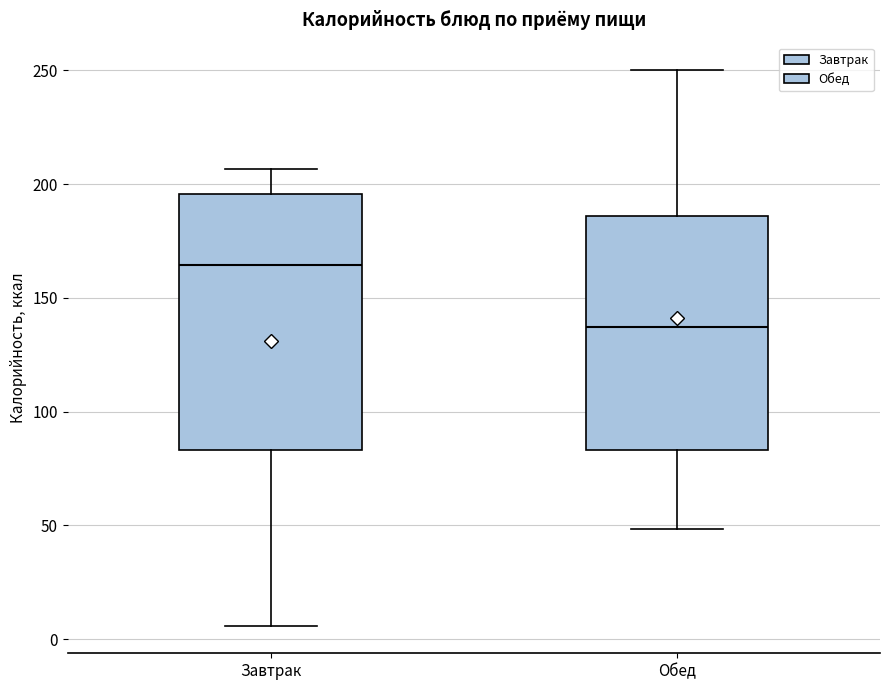

Which box's median line is the highest?

Завтрак